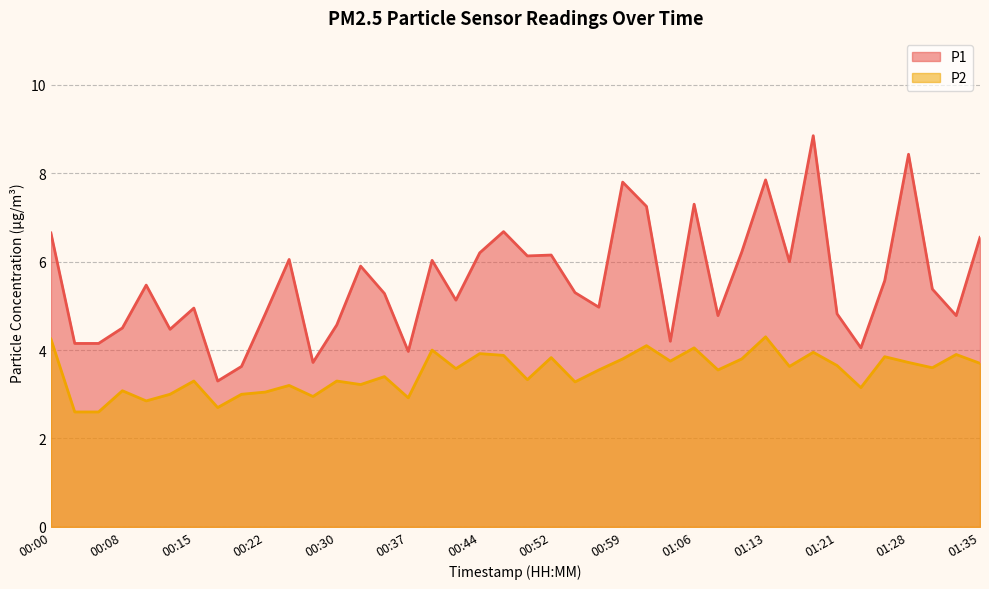

Does the chart display data point markers on the line(s)?

No